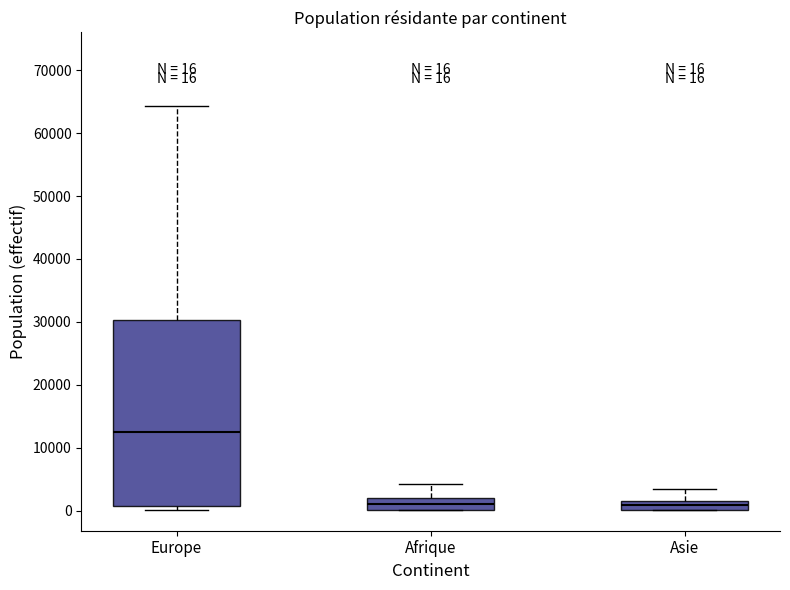

Comparing the boxes themselves (not the whiskers), which one is the tallest?

Europe